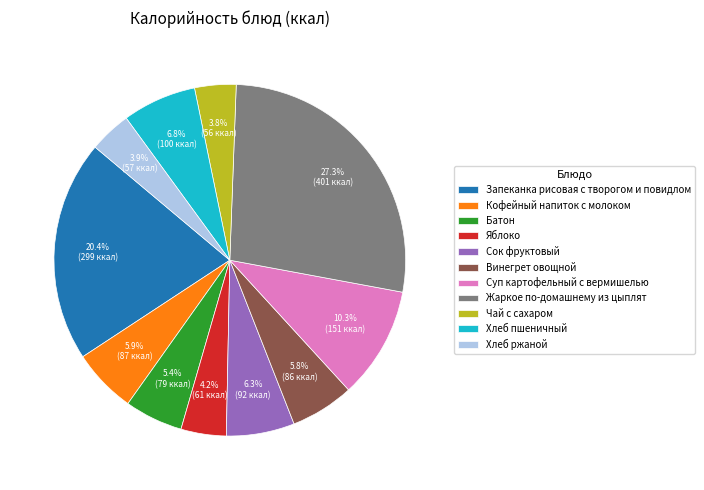

Is it true that Хлеб пшеничный is 7% of the pie?

True